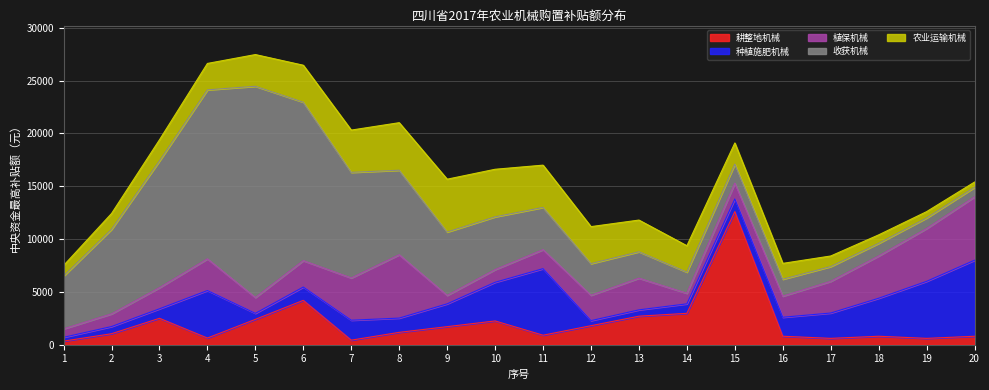

How many data points does each series have?

20